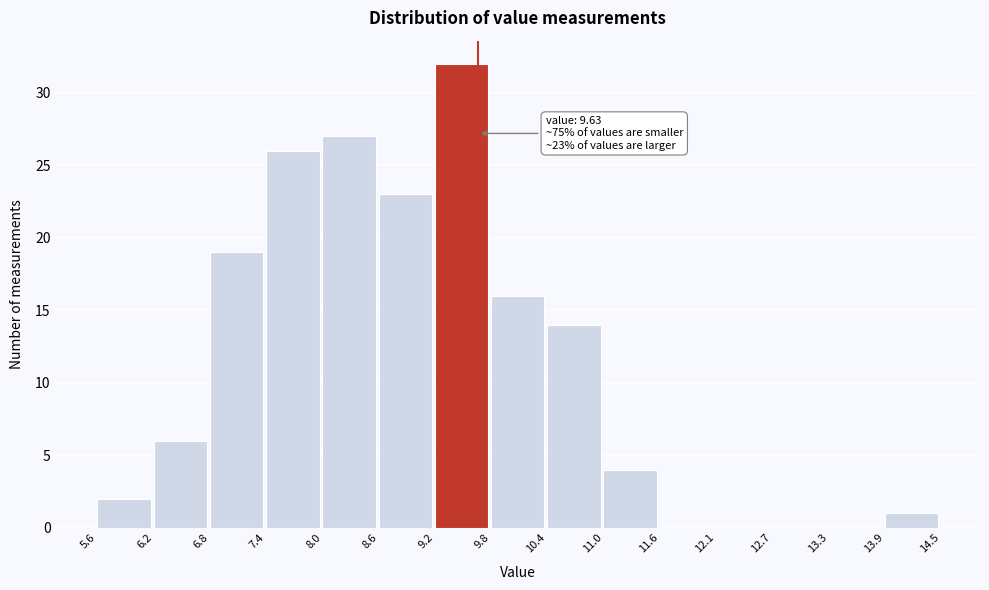

Which range on the x-axis has the tallest bar?

9.2 to 9.8